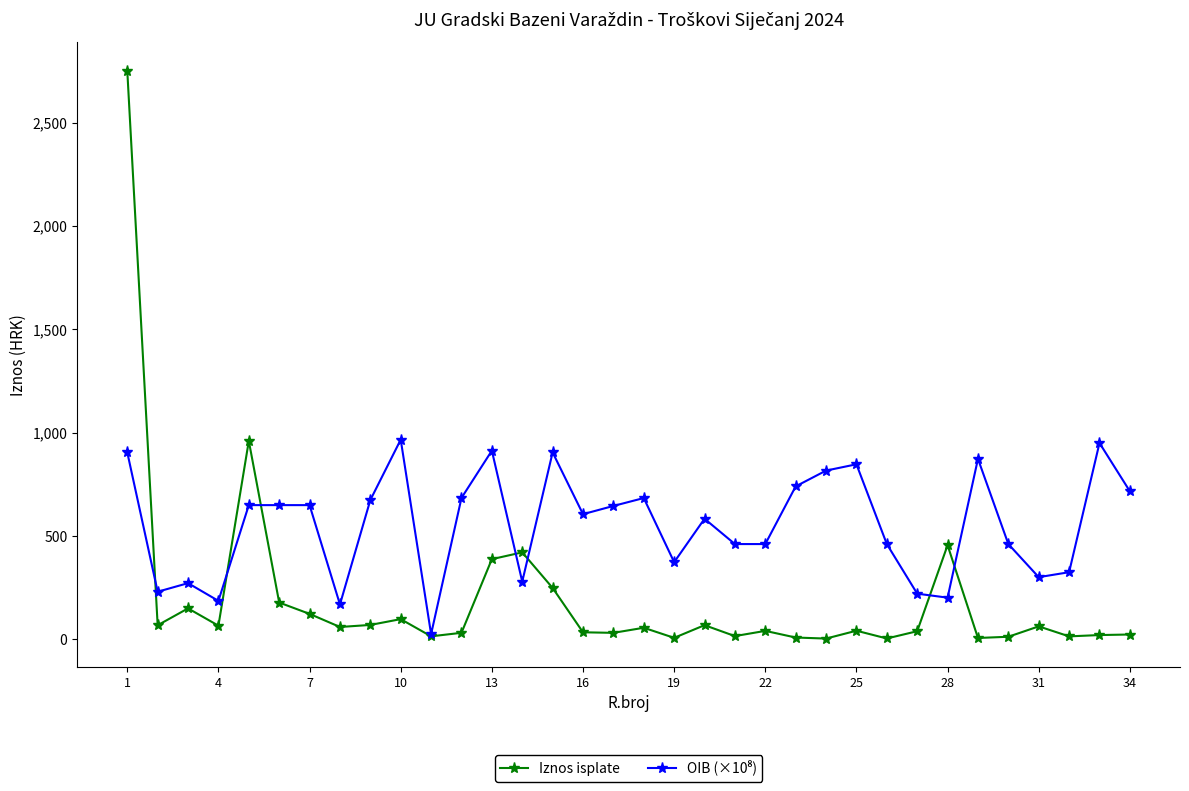

Which series has the widest spread of values?

Iznos isplate